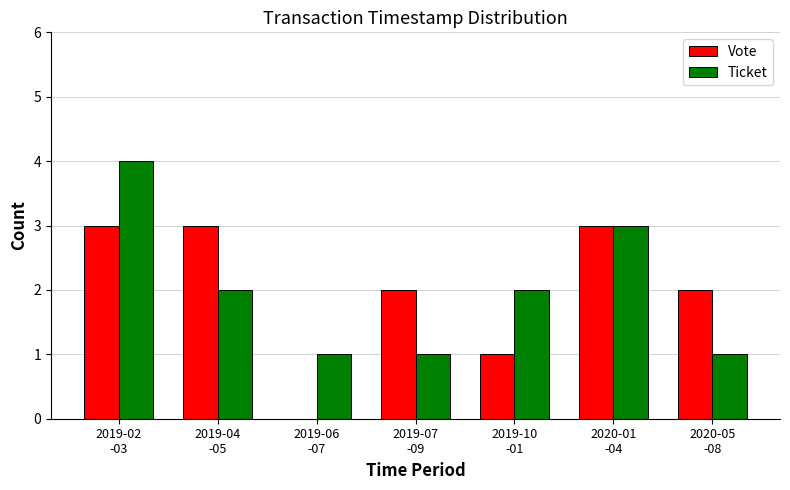

What is the highest value of the Ticket series?

4